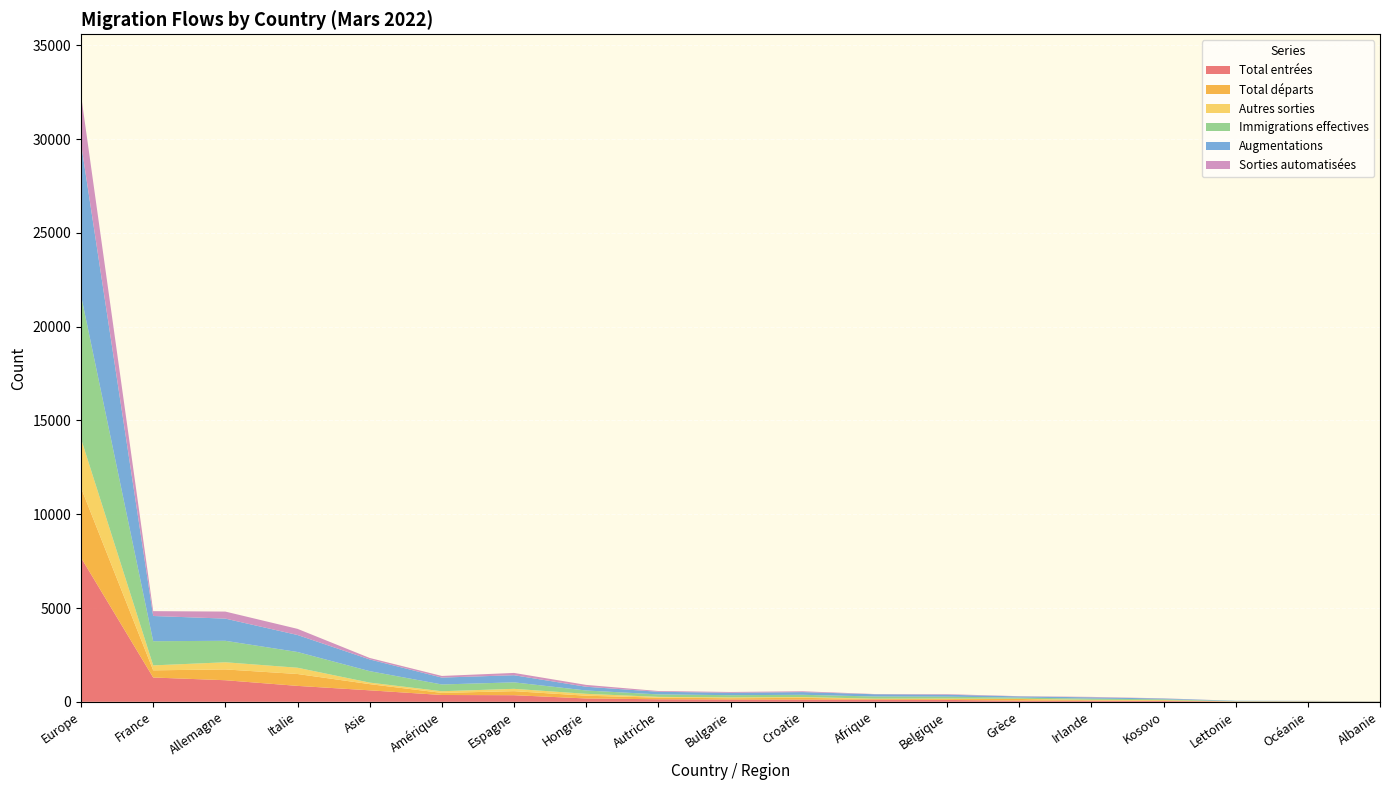

Reading right to left, what are all the values shown in this chart?

Total entrées: Lettonie=16	Kosovo=42	Italie=848	Irlande=61	Hongrie=178	Grèce=62	France=1295	Espagne=352	Croatie=119	Bulgarie=121	Belgique=100	Autriche=135	Allemagne=1150	Albanie=7	Océanie=13	Europe=7684	Asie=612	Amérique=363	Afrique=115
Total départs: Lettonie=6	Kosovo=36	Italie=634	Irlande=23	Hongrie=147	Grèce=89	France=383	Espagne=215	Croatie=91	Bulgarie=69	Belgique=43	Autriche=87	Allemagne=576	Albanie=1	Océanie=5	Europe=3723	Asie=330	Amérique=112	Afrique=40
Autres sorties: Lettonie=0	Kosovo=11	Italie=334	Irlande=24	Hongrie=100	Grèce=12	France=263	Espagne=124	Croatie=44	Bulgarie=45	Belgique=30	Autriche=41	Allemagne=381	Albanie=2	Océanie=3	Europe=2618	Asie=81	Amérique=88	Afrique=13
Immigrations effectives: Lettonie=16	Kosovo=42	Italie=839	Irlande=61	Hongrie=178	Grèce=62	France=1289	Espagne=346	Croatie=119	Bulgarie=118	Belgique=100	Autriche=132	Allemagne=1145	Albanie=7	Océanie=13	Europe=7640	Asie=611	Amérique=361	Afrique=115
Augmentations: Lettonie=16	Kosovo=43	Italie=906	Irlande=69	Hongrie=199	Grèce=63	France=1345	Espagne=380	Croatie=144	Bulgarie=129	Belgique=104	Autriche=139	Allemagne=1183	Albanie=8	Océanie=13	Europe=8105	Asie=625	Amérique=367	Afrique=119
Sorties automatisées: Lettonie=0	Kosovo=11	Italie=328	Irlande=23	Hongrie=99	Grèce=12	France=258	Espagne=122	Croatie=44	Bulgarie=42	Belgique=30	Autriche=41	Allemagne=375	Albanie=1	Océanie=3	Europe=2582	Asie=78	Amérique=87	Afrique=12